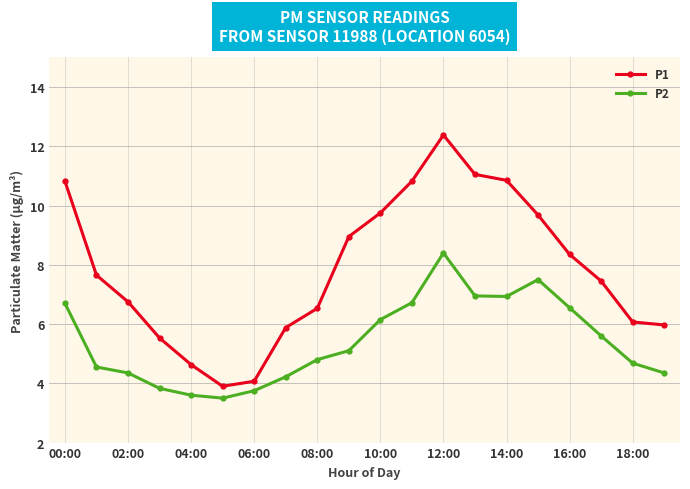

List the series in order of their peak value, lowest first.

P2, P1